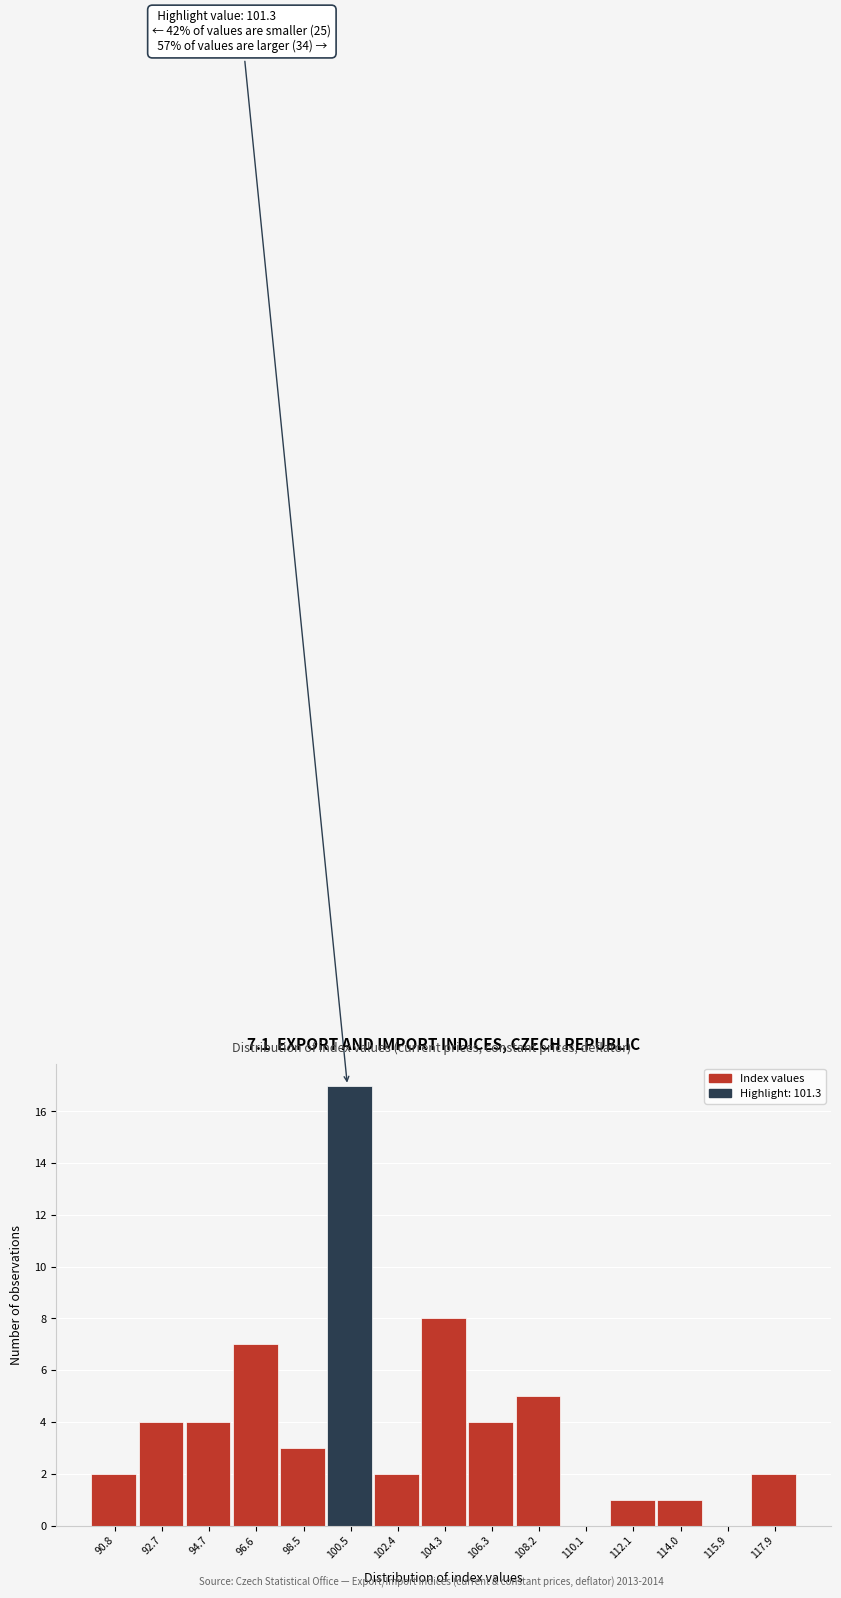

Reading right to left, what are all the values shown in this chart?

117.9=2	115.9=0	114.0=1	112.1=1	110.1=0	108.2=5	106.3=4	104.3=8	102.4=2	100.5=17	98.5=3	96.6=7	94.7=4	92.7=4	90.8=2